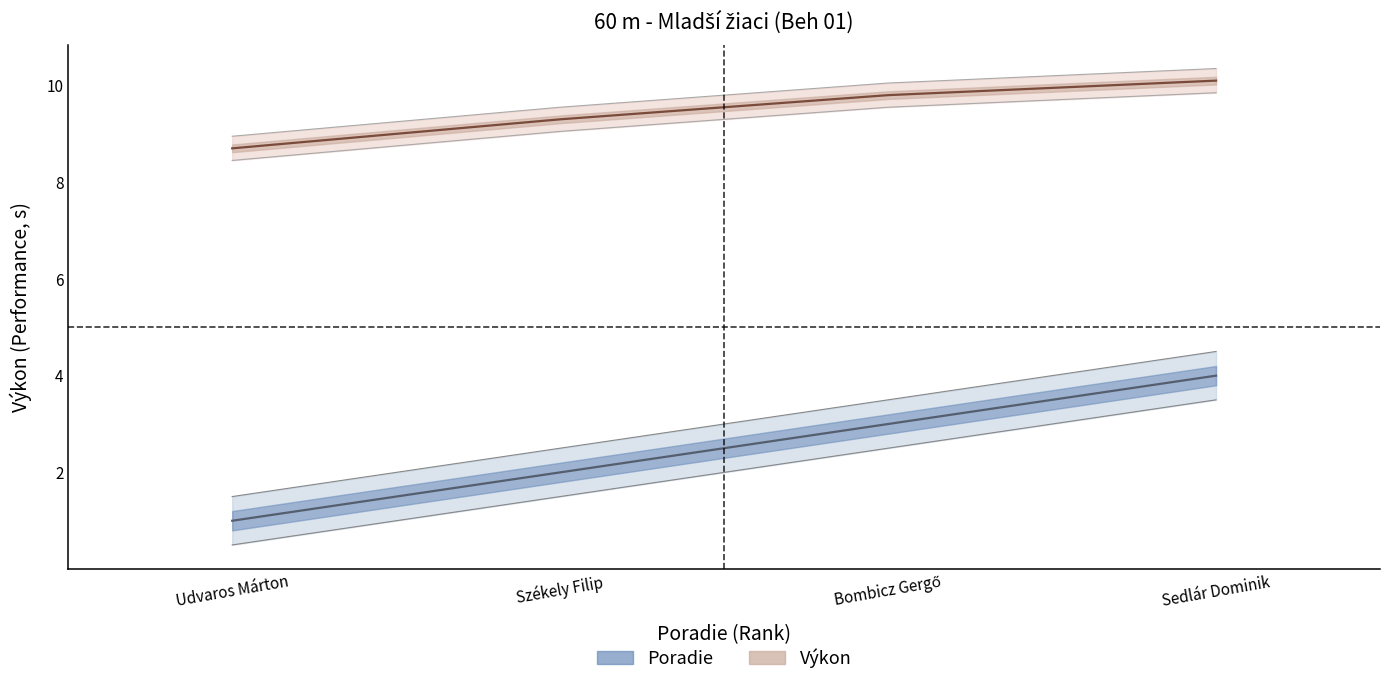

True or false: Výkon and Poradie intersect in this chart.

False